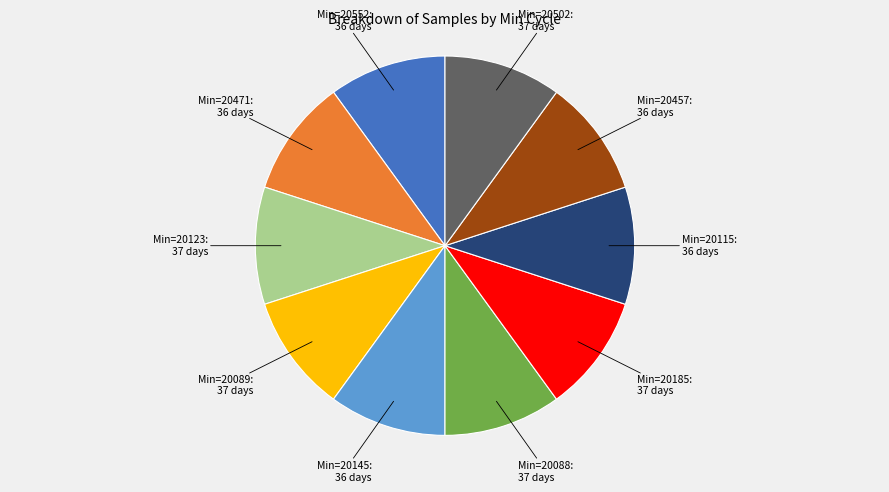

Does any single category account for the majority?

No